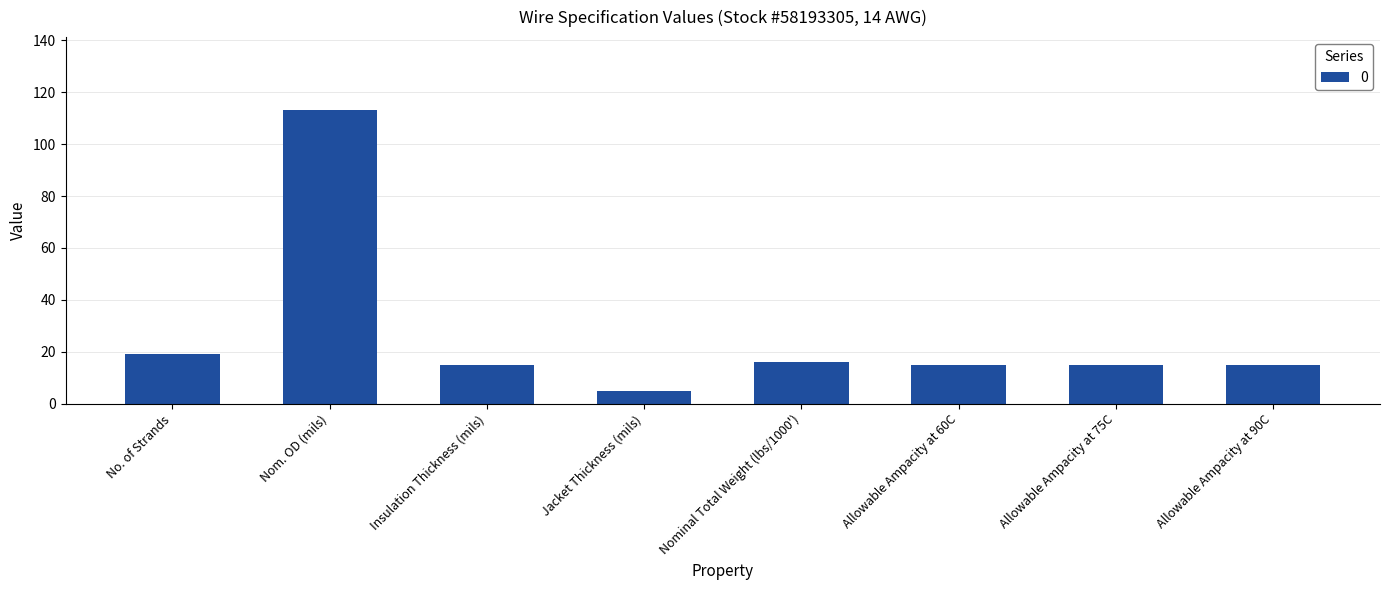

How many distinct data groups are displayed?

1